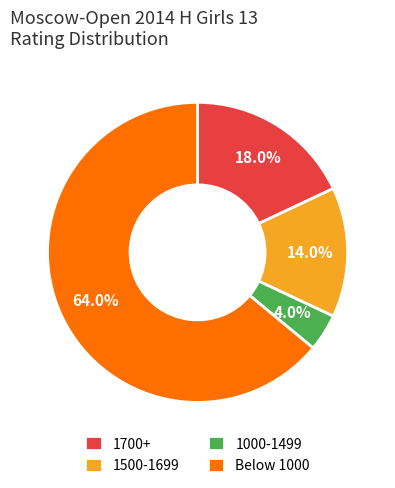

Which category has the biggest portion of the pie?

Below 1000